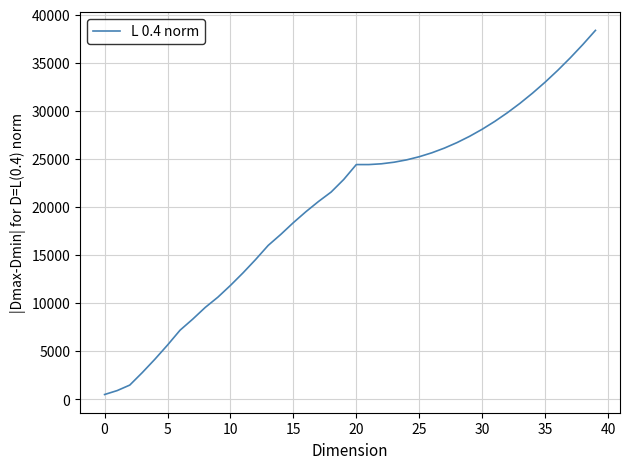

Count the number of categories in the chart.

40